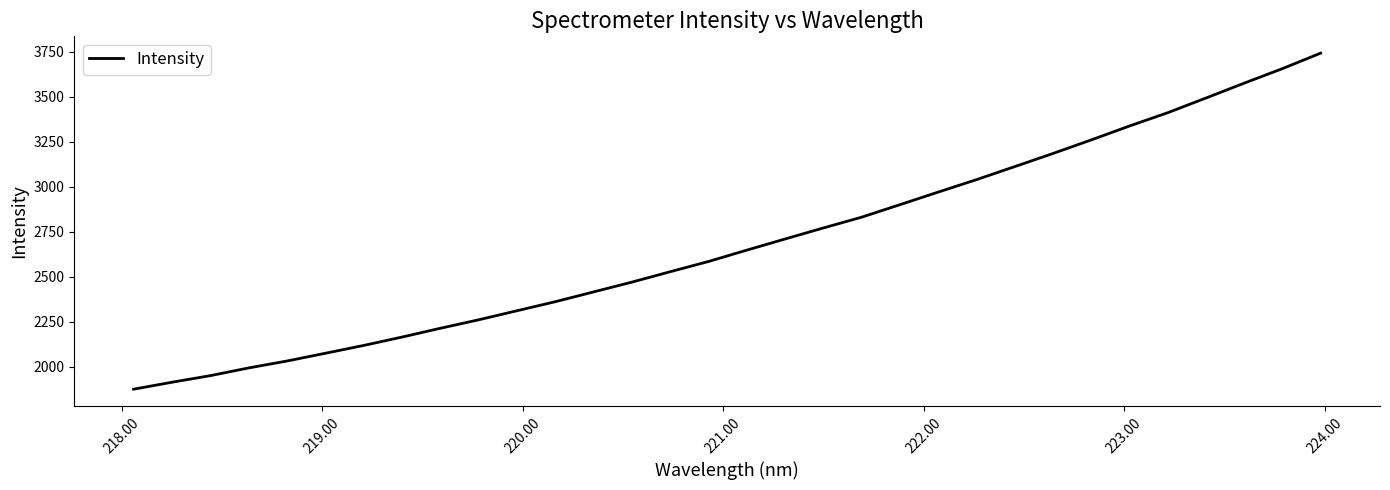

What is the difference between the maximum and minimum values?

1867.4